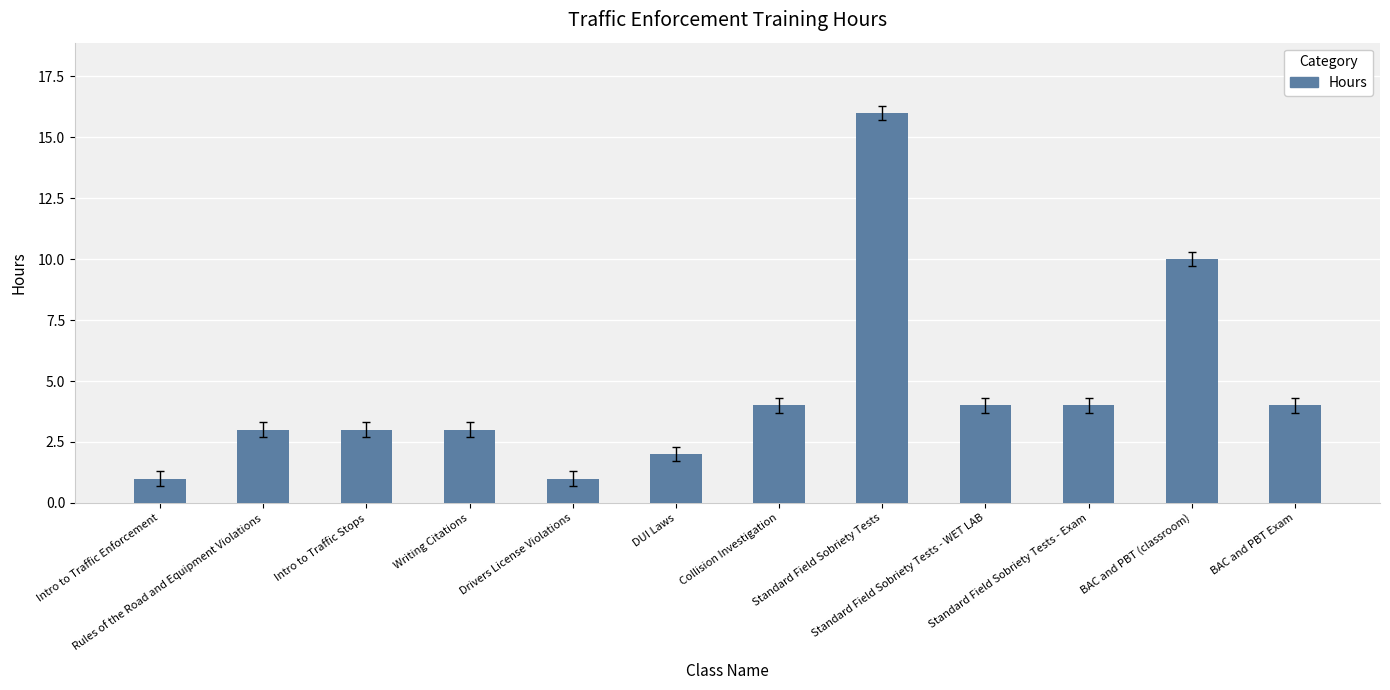

The chart shows a value of 4 at BAC and PBT Exam. True or false?

True